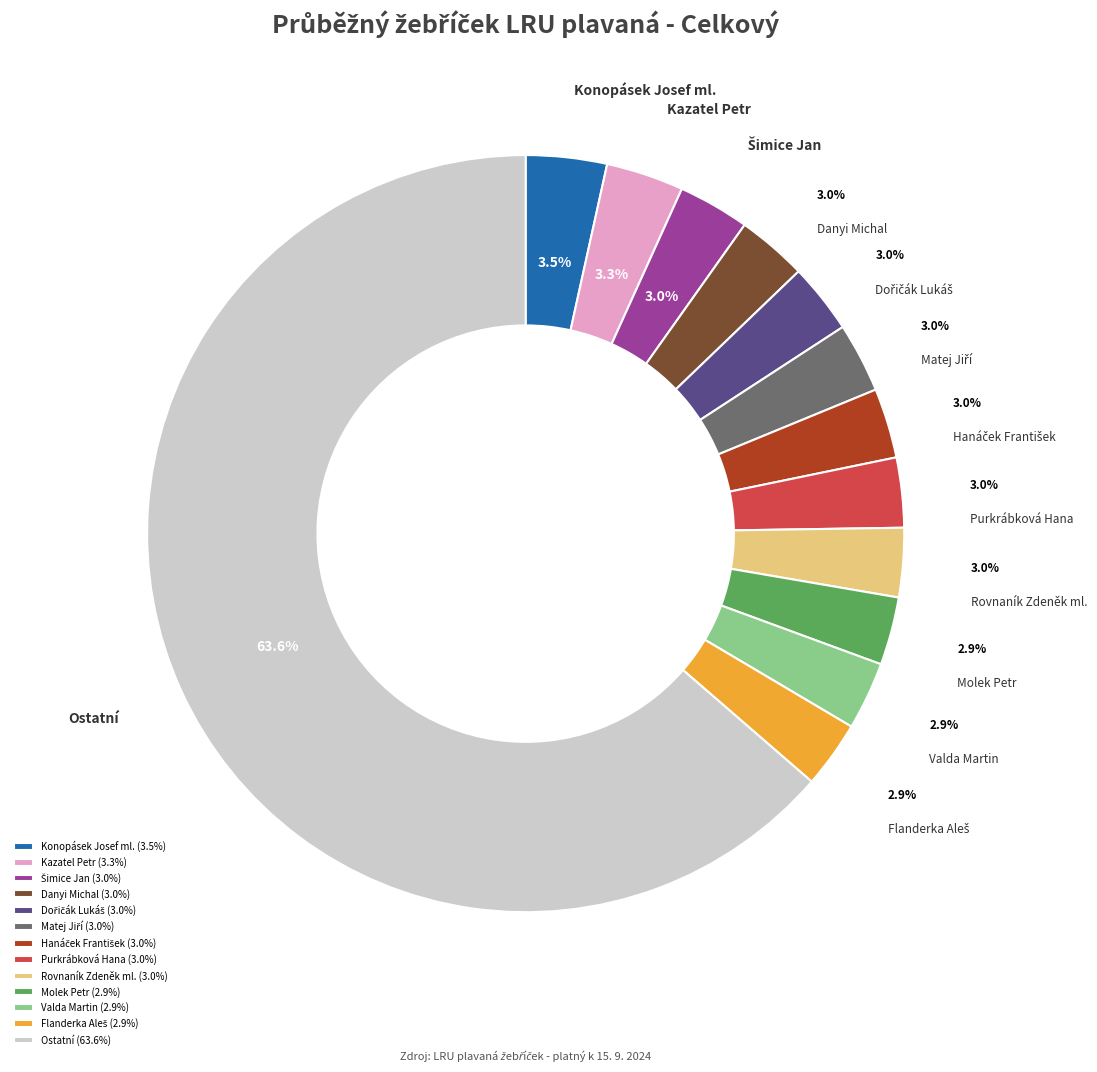

What is the ratio of the value at Purkrábková Hana to the value at Rovnaník Zdeněk ml.?

1.0